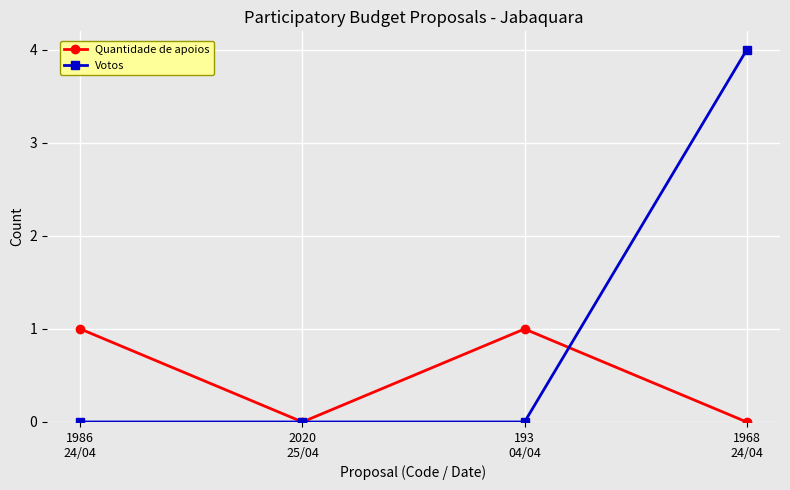

Which series has the largest range (max minus min)?

Votos